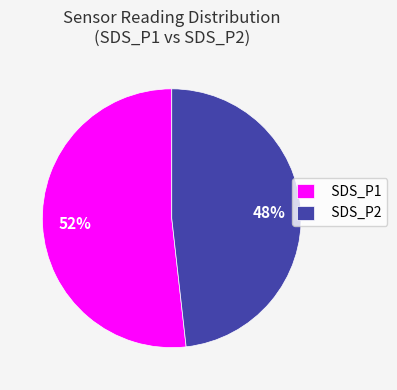

To the nearest percent, what is the average slice percentage?

50%